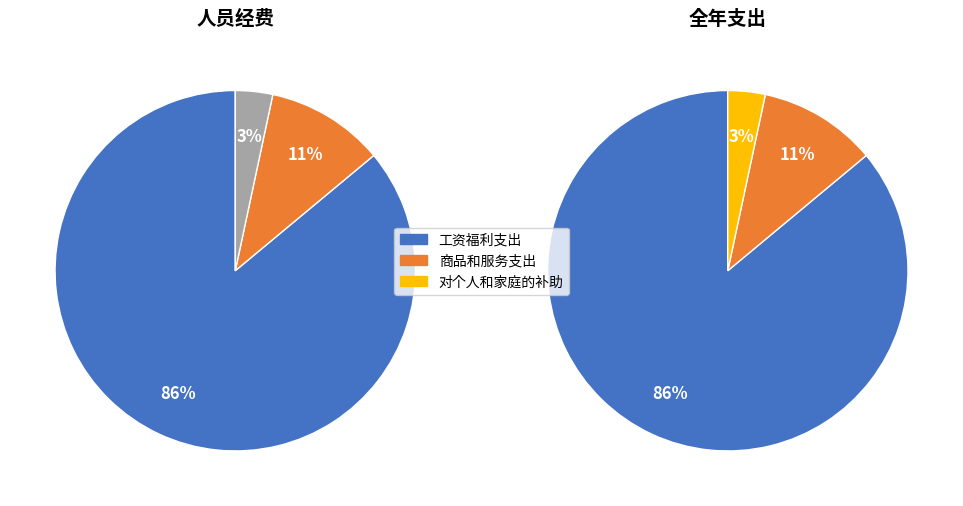

To the nearest percent, what percentage of the pie is 工资福利支出?

86%